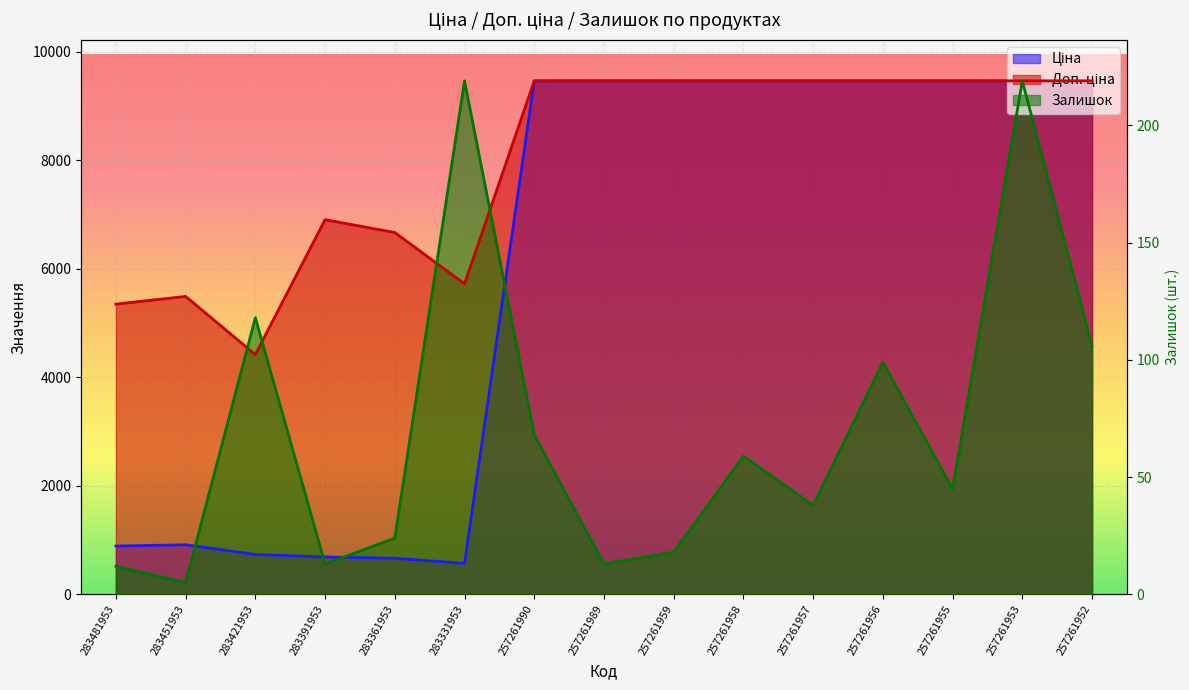

At how many categories does at least one series exceed 7483?

10